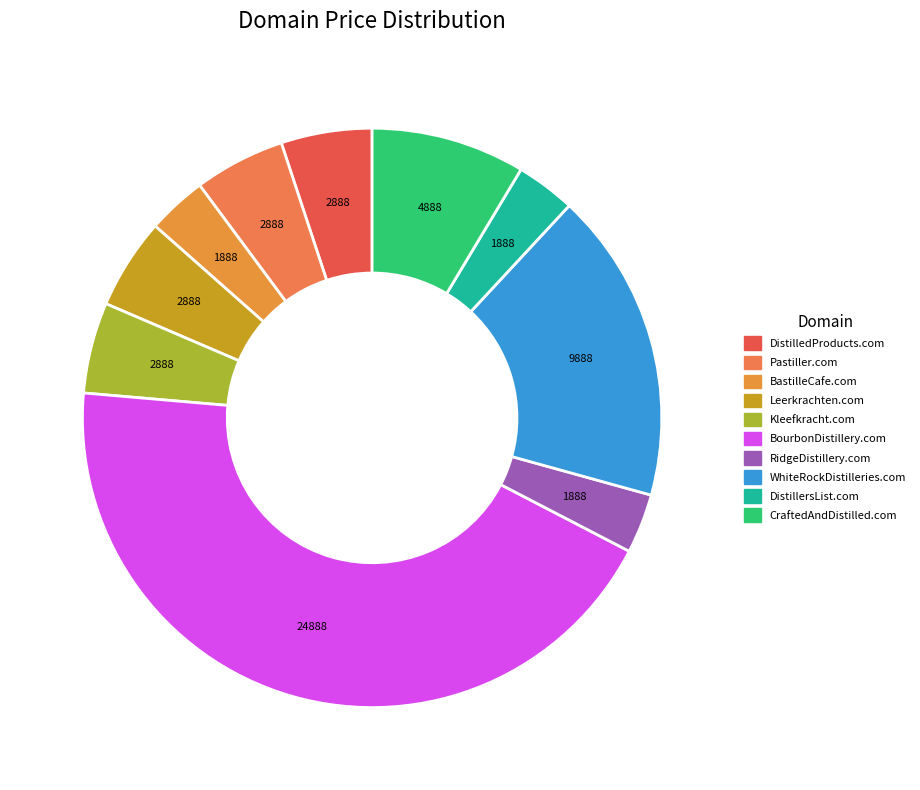

What percentage is the CraftedAndDistilled.com slice, to the nearest percent?

9%